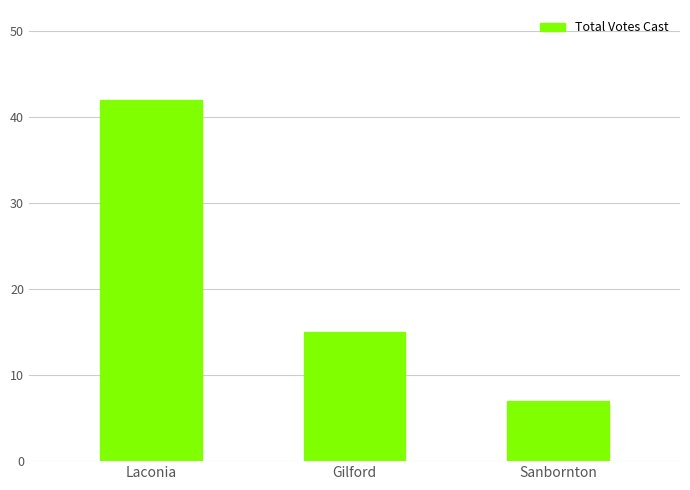

True or false: the data shows 72 at Laconia.

False